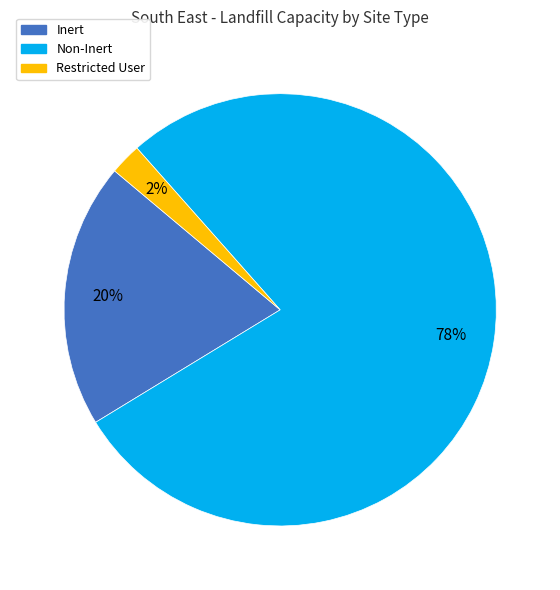

Which has a higher value, Restricted User or Inert?

Inert